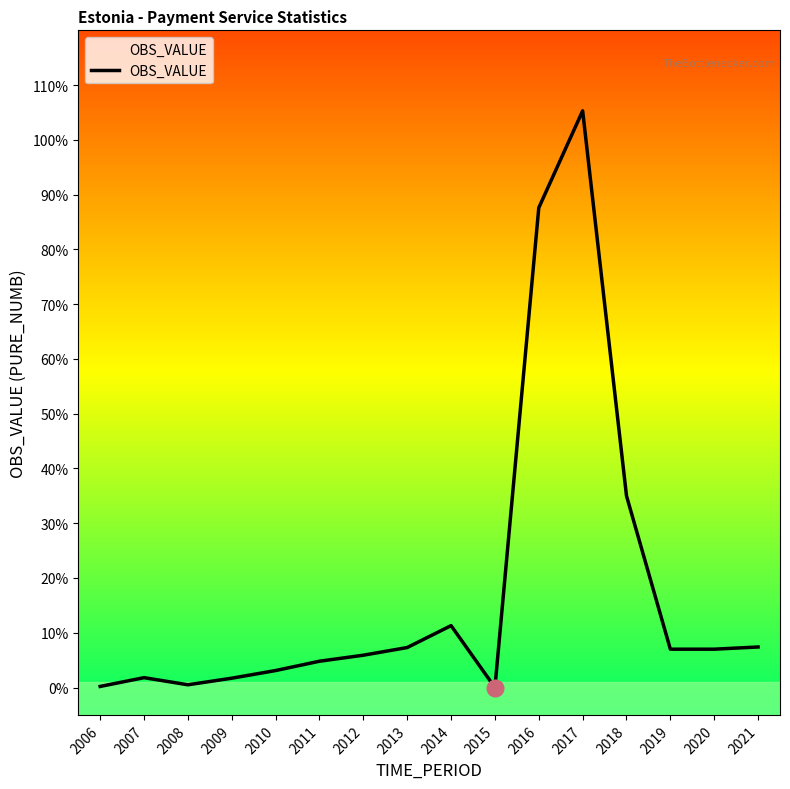

The value at 2007 is 0.0. True or false?

False